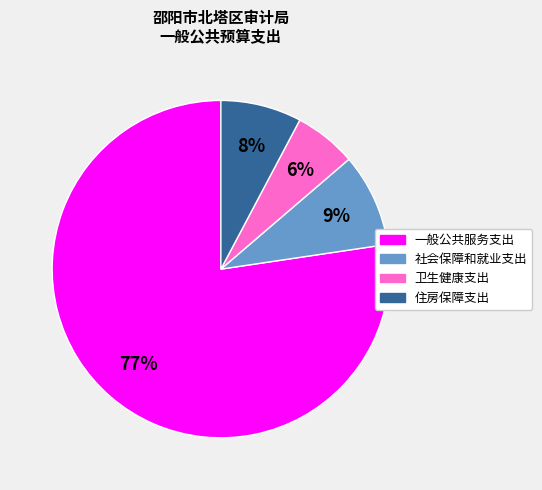

What is the ratio of the value at 卫生健康支出 to the value at 社会保障和就业支出?

0.7